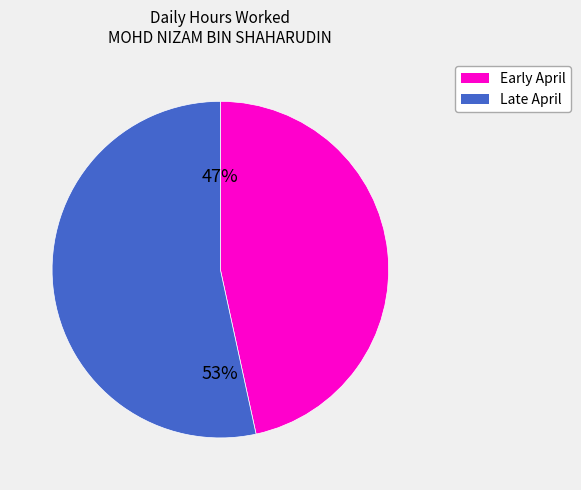

To the nearest percent, what is the average slice percentage?

50%